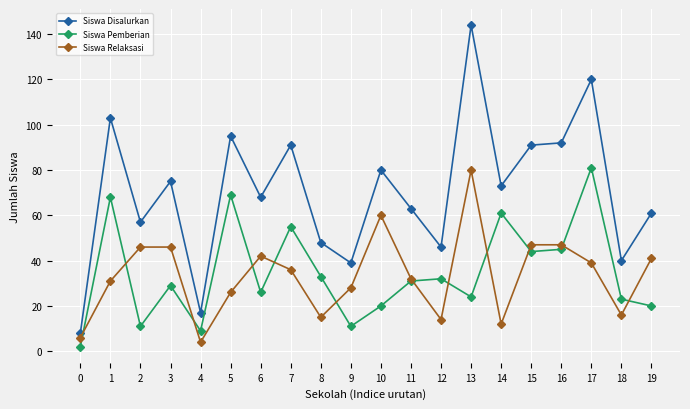

True or false: Siswa Disalurkan and Siswa Relaksasi cross at least once.

False